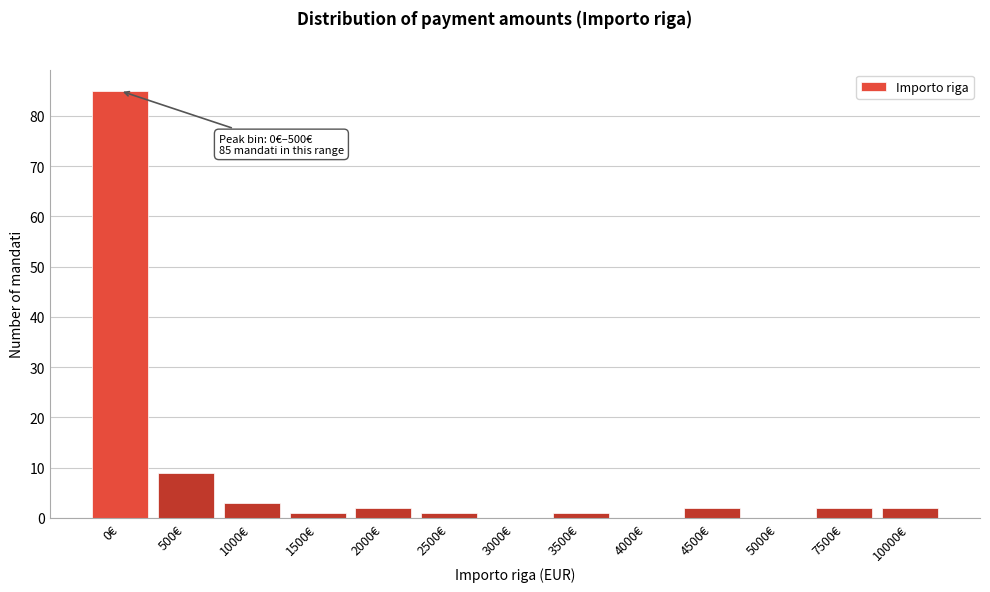

Reading left to right, transcribe all the data shown in this chart.

0€=85	500€=9	1000€=3	1500€=1	2000€=2	2500€=1	3000€=0	3500€=1	4000€=0	4500€=2	5000€=0	7500€=2	10000€=2